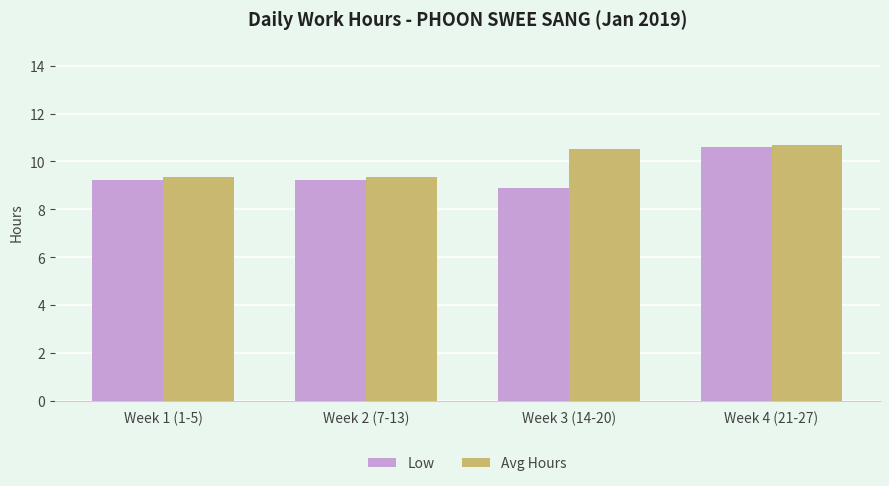

True or false: Low has a value of 13.7 at Week 1 (1-5).

False